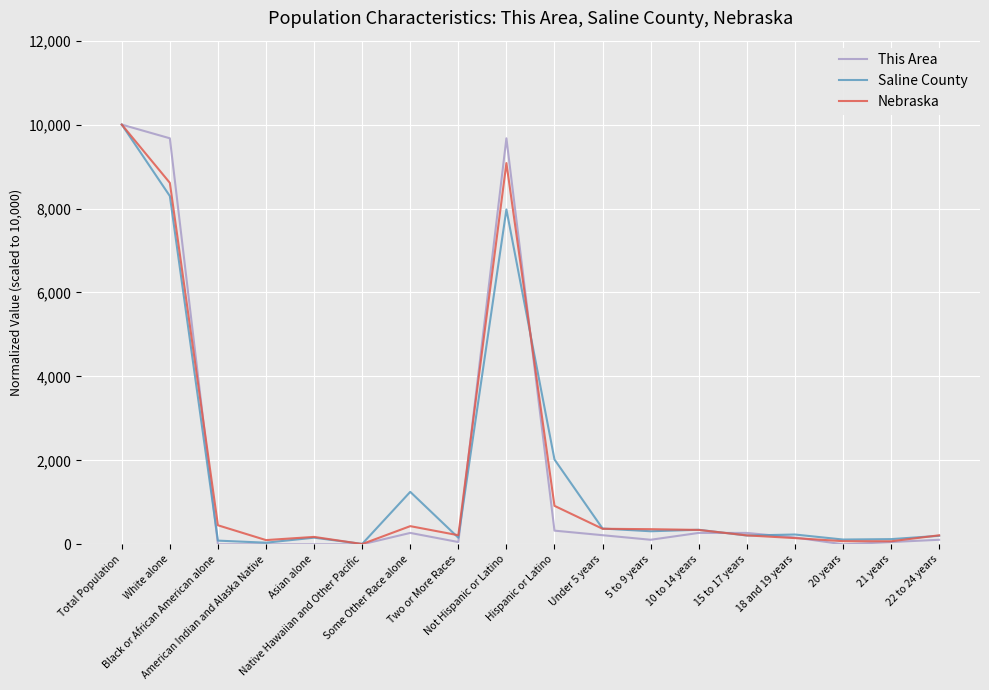

After their last crossing, which series has the higher values: Nebraska or This Area?

Nebraska